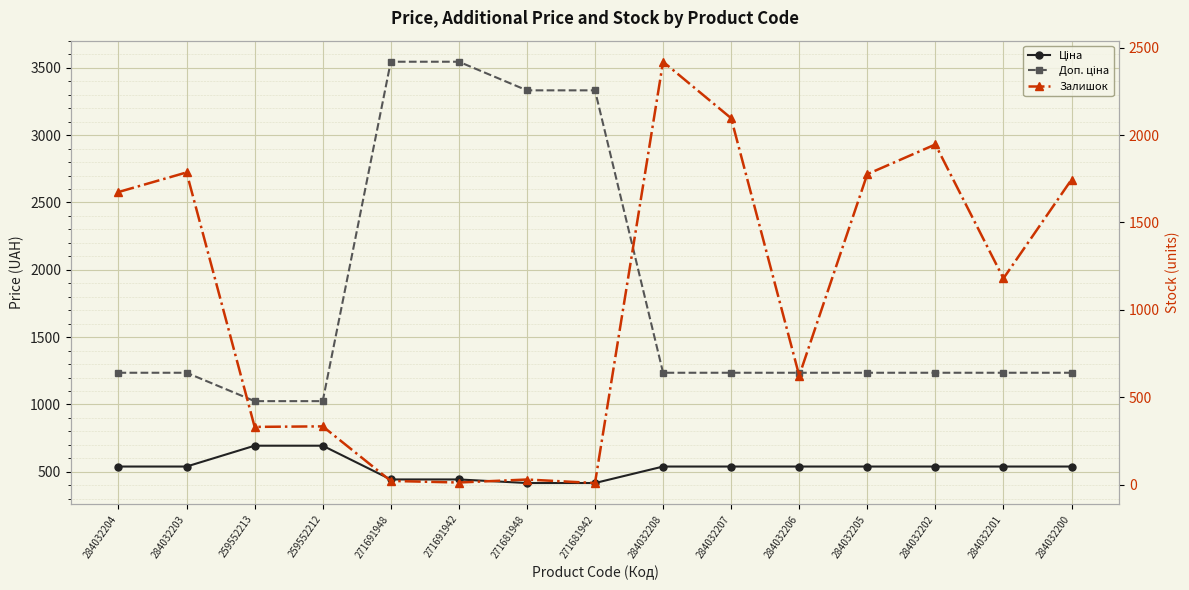

Rank the series by their average value, from lowest to highest.

Ціна, Залишок, Доп. ціна